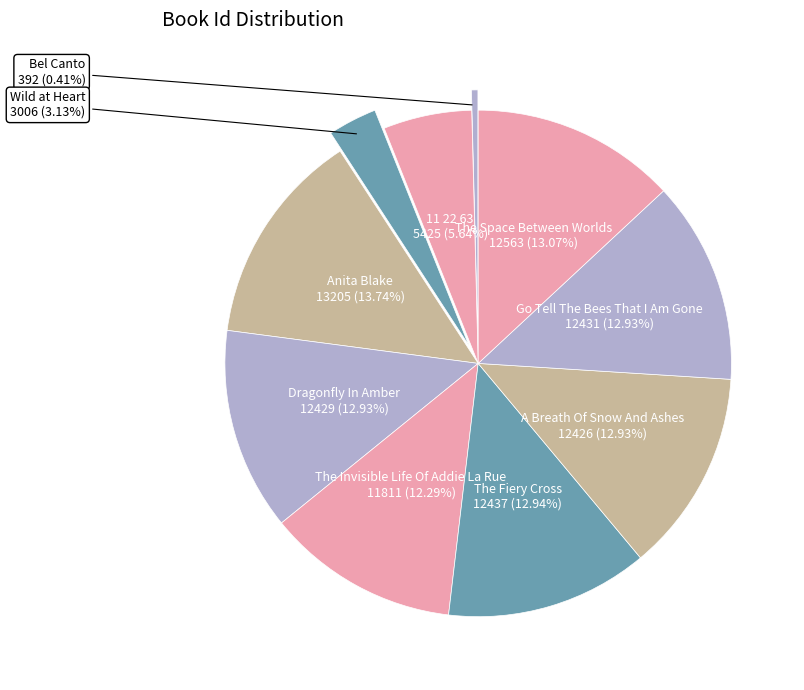

How many segments does this pie chart have?

10